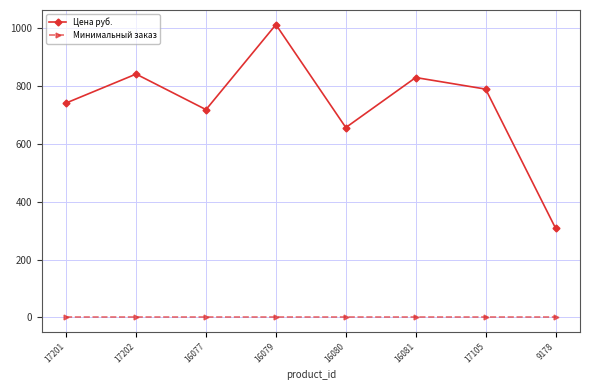

True or false: Минимальный заказ and Цена руб. cross at least once.

False